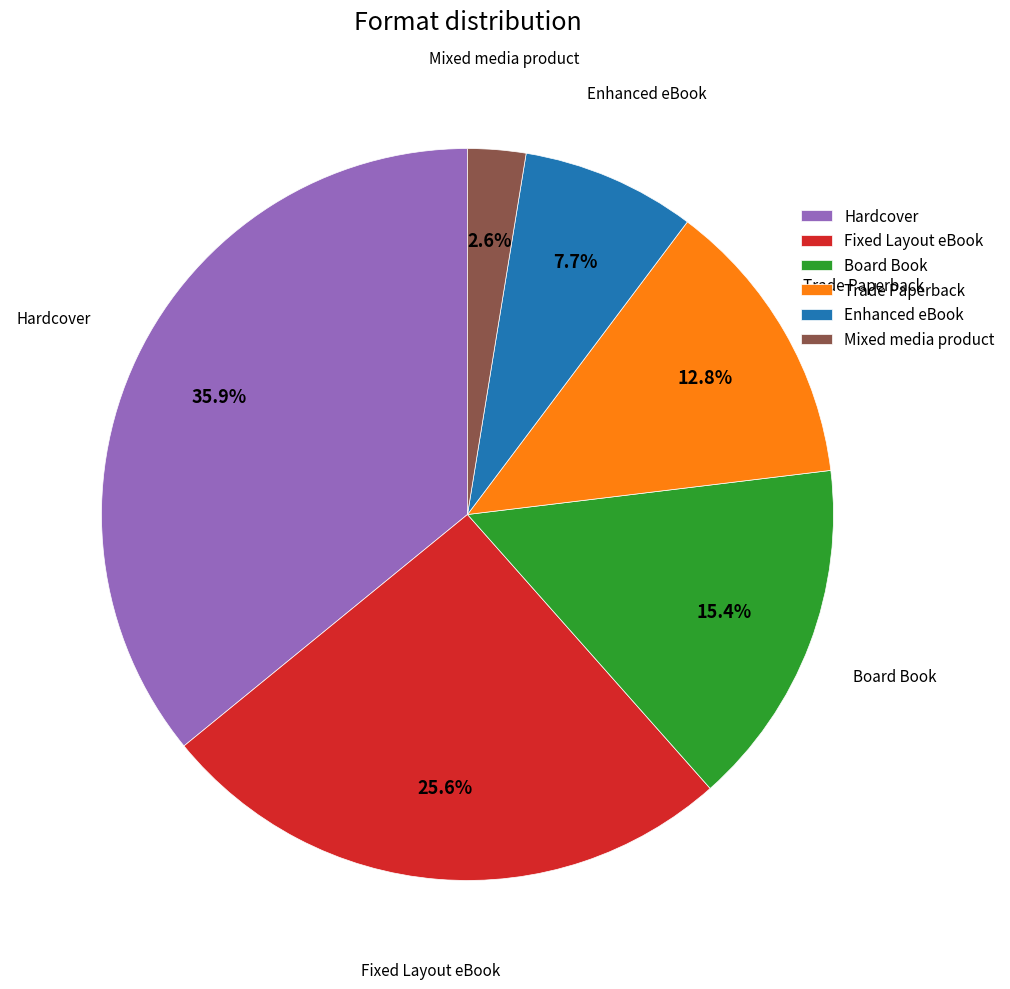

To the nearest percent, what portion does Trade Paperback represent?

13%